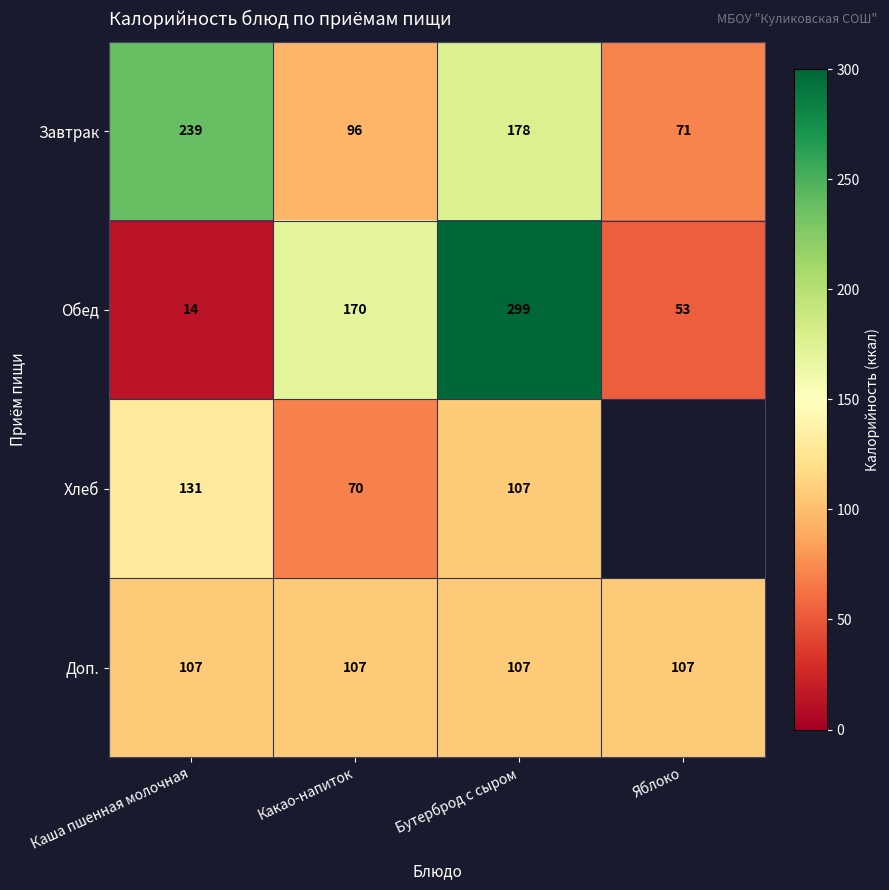

Read the Завтрак value at Какао-напиток, to the nearest 10.

100